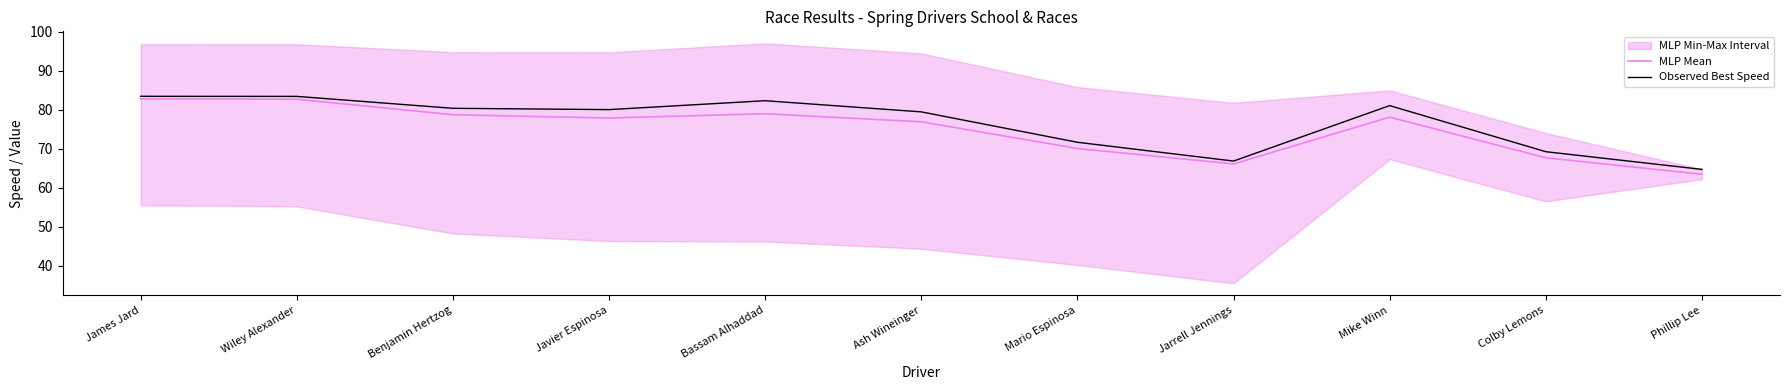

True or false: MLP Mean and Observed Best Speed cross at least once.

False